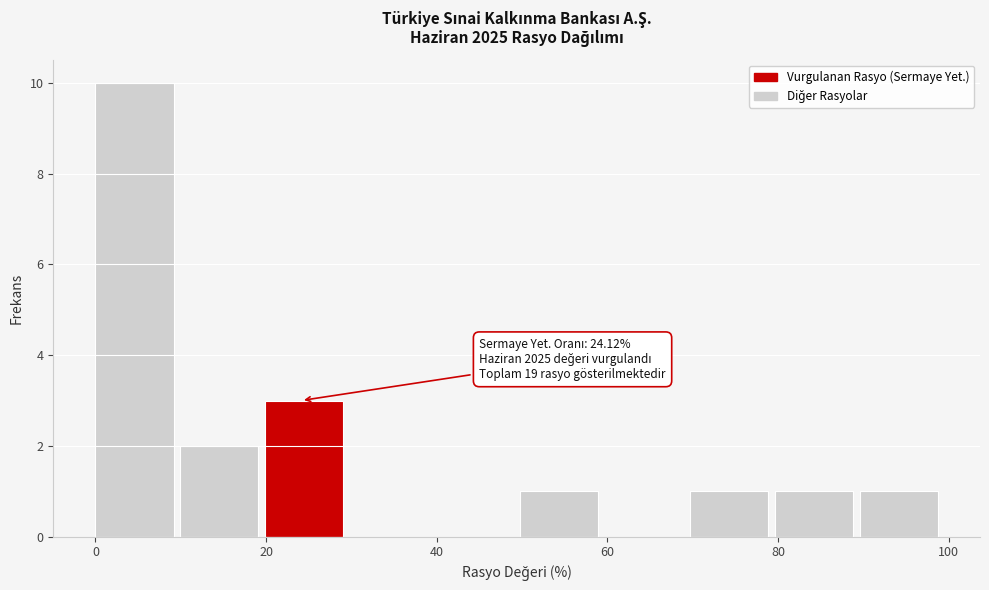

Over which range of the x-axis is the bar tallest?

0 to 10